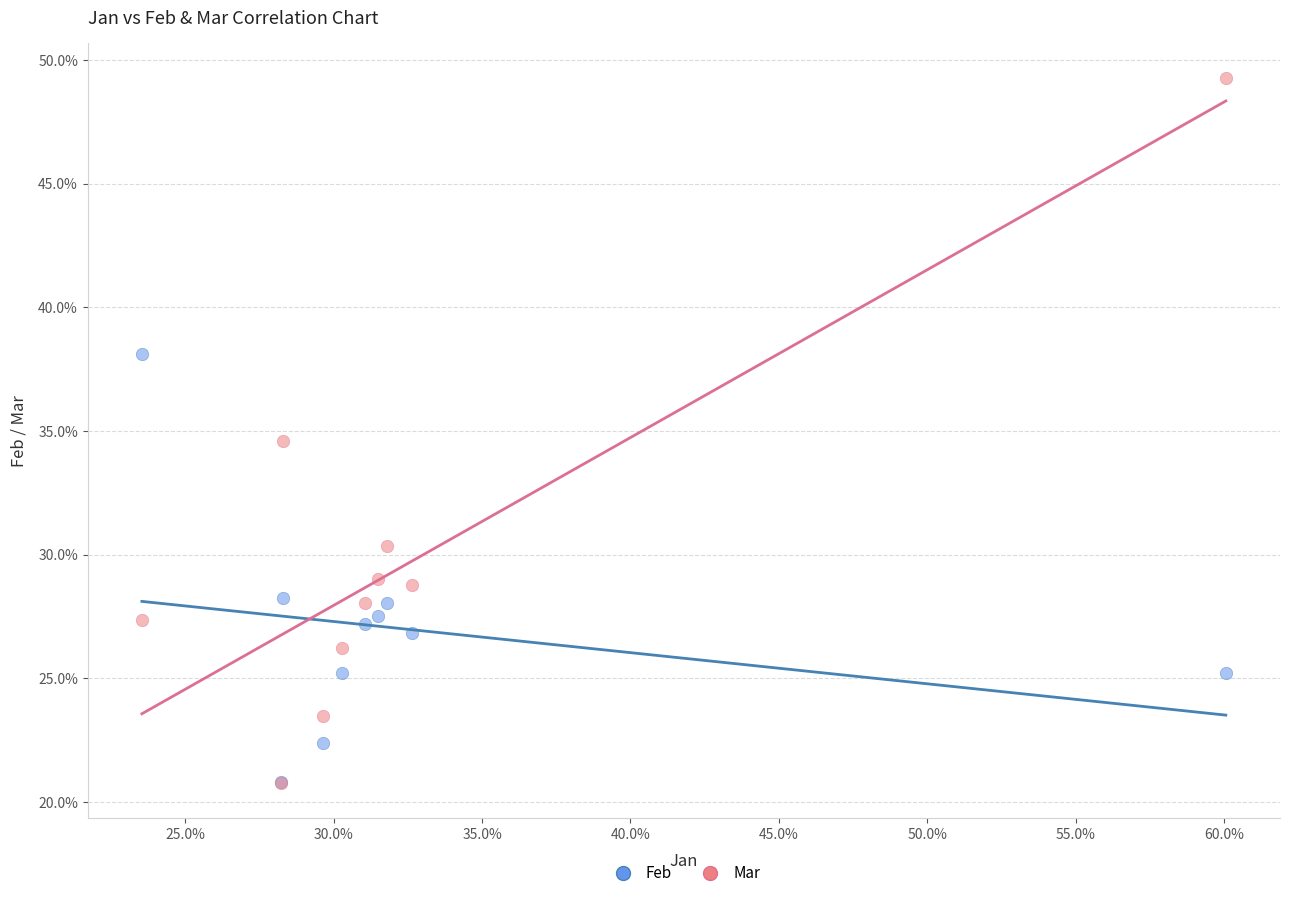

What are all the series names shown in the legend?

Feb, Mar